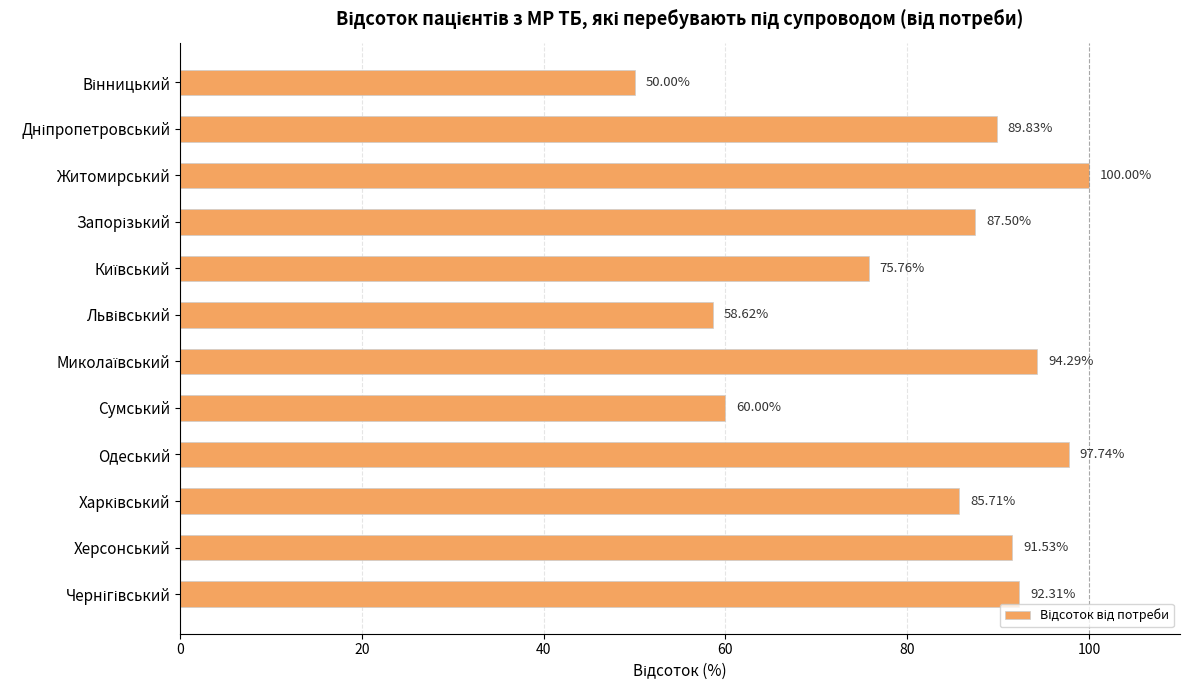

What is the label of the 5th bar from the bottom?

Сумський